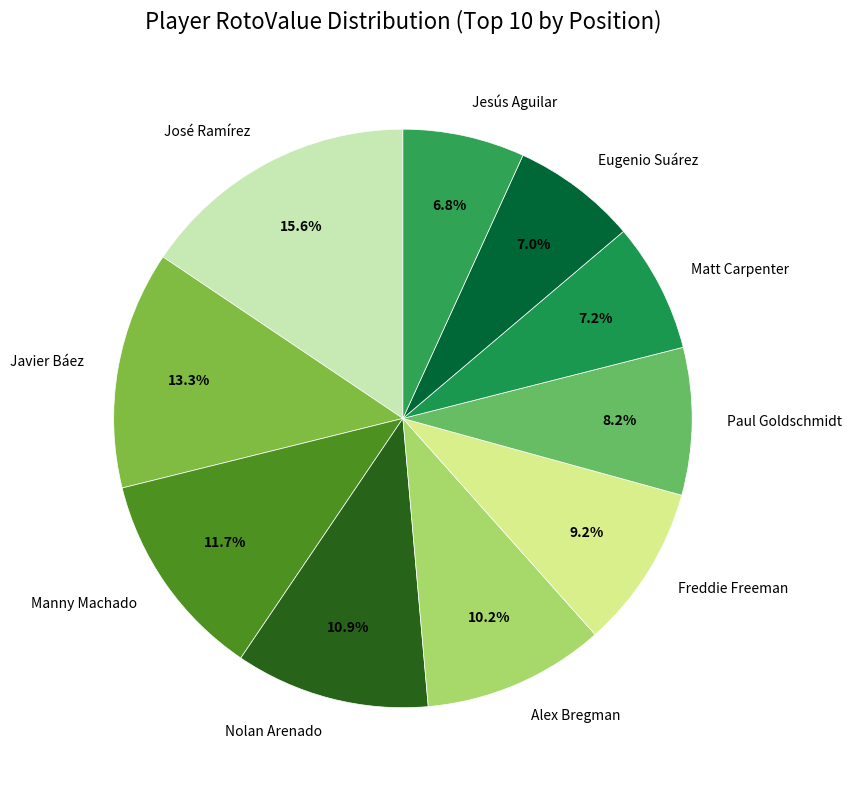

To the nearest percent, what percentage of the pie is Freddie Freeman?

9%